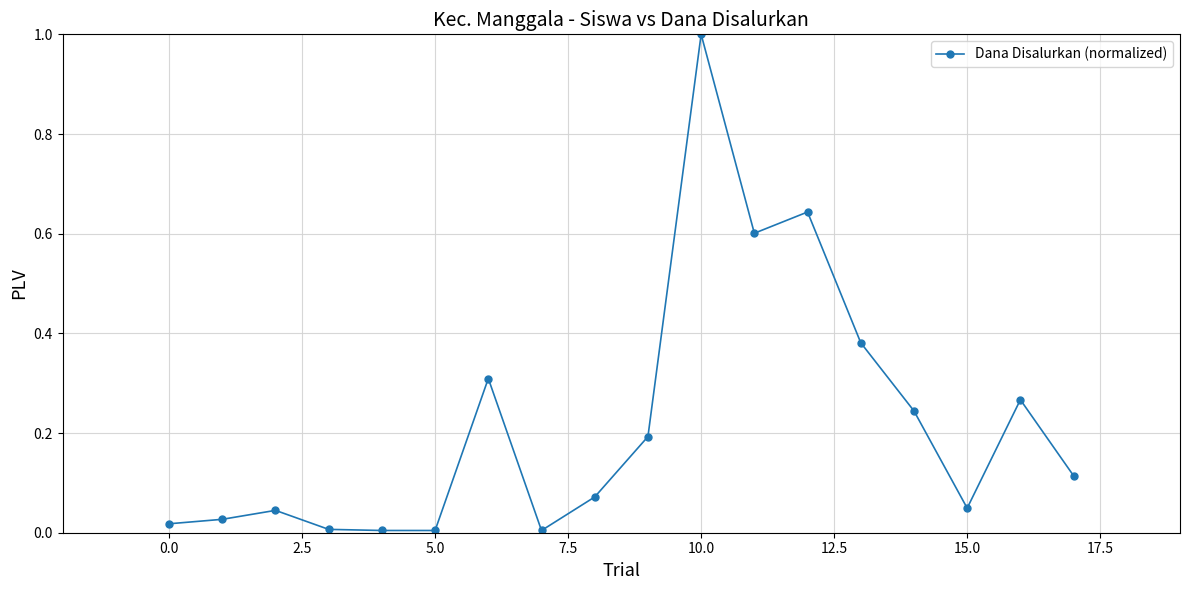

What is the difference between the maximum and minimum values?

1.0